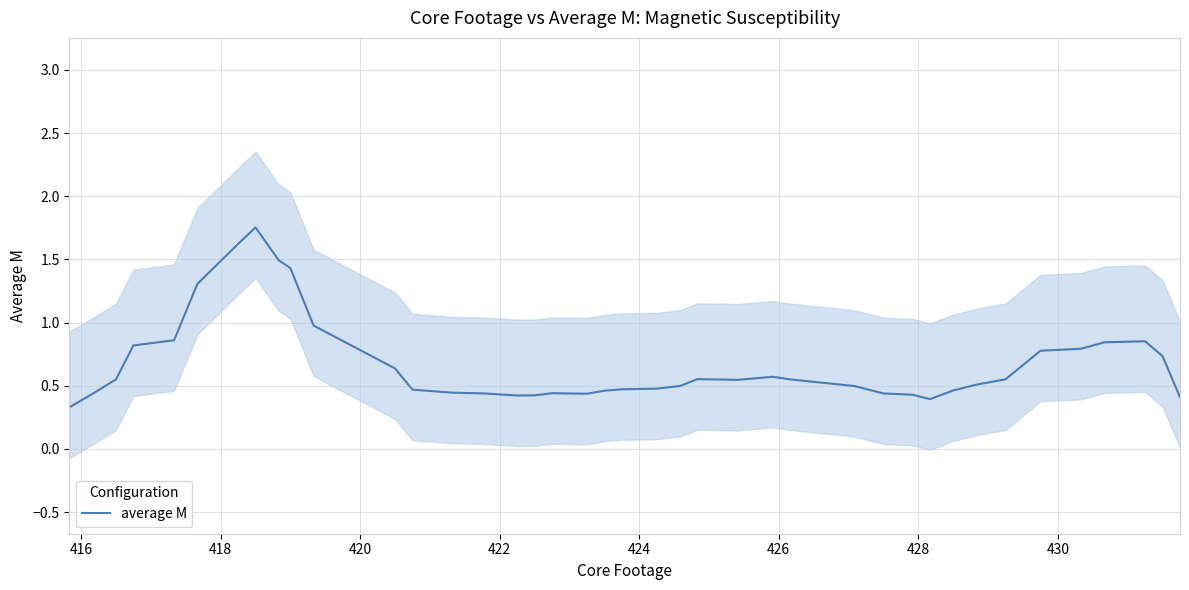

Reading left to right, what are all the values shown in this chart?

0.3	0.4	0.5	0.8	0.9	1.3	1.6	1.8	1.5	1.4	1.0	0.6	0.5	0.4	0.4	0.4	0.4	0.4	0.4	0.5	0.5	0.5	0.5	0.6	0.5	0.6	0.5	0.5	0.4	0.4	0.4	0.5	0.5	0.6	0.8	0.8	0.8	0.9	0.7	0.4